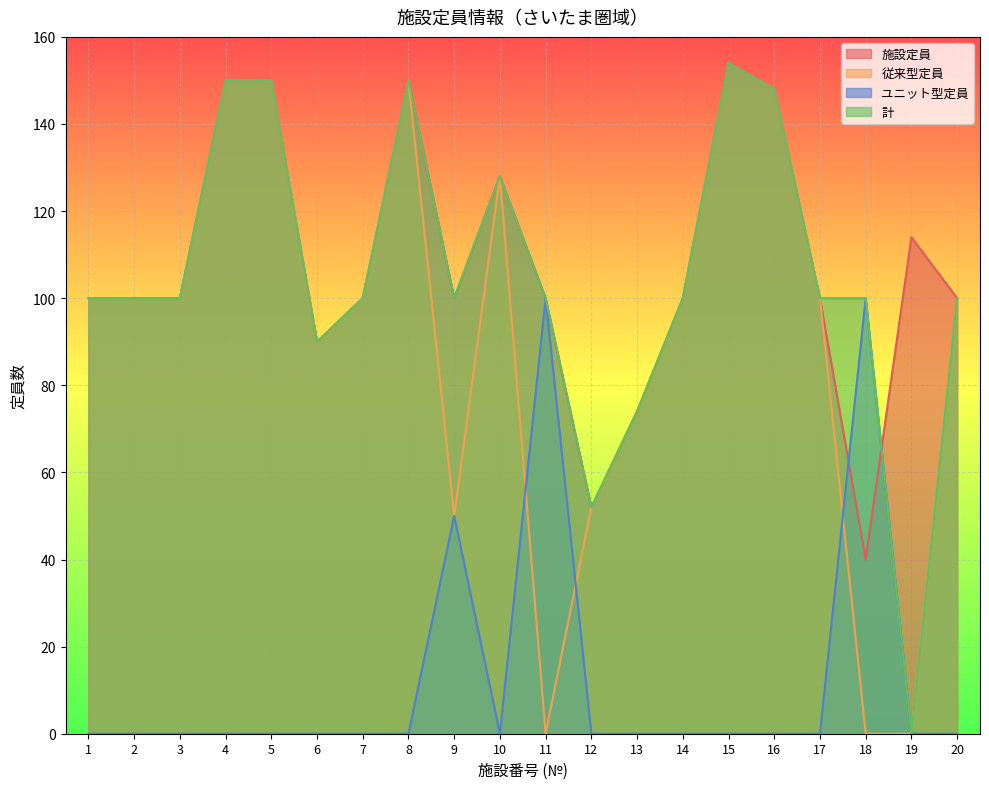

Where is the first local minimum for 計?

6